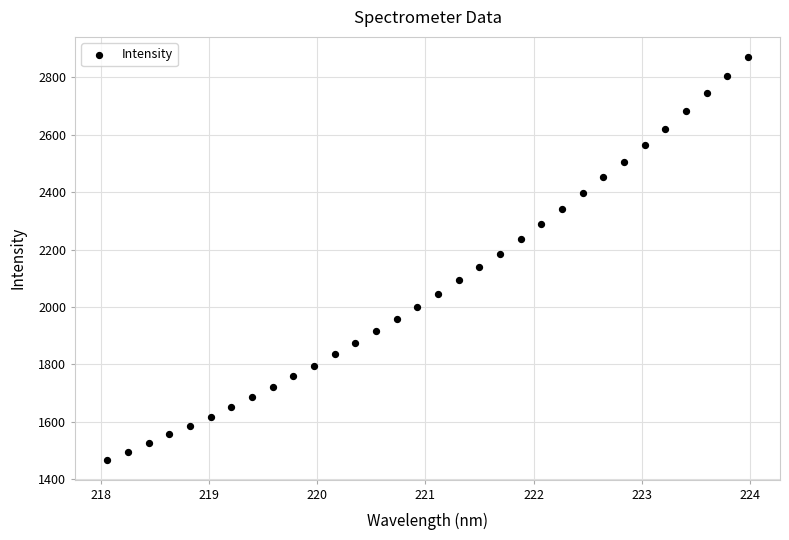

What is the range of Y values (max minus min)?

1402.8